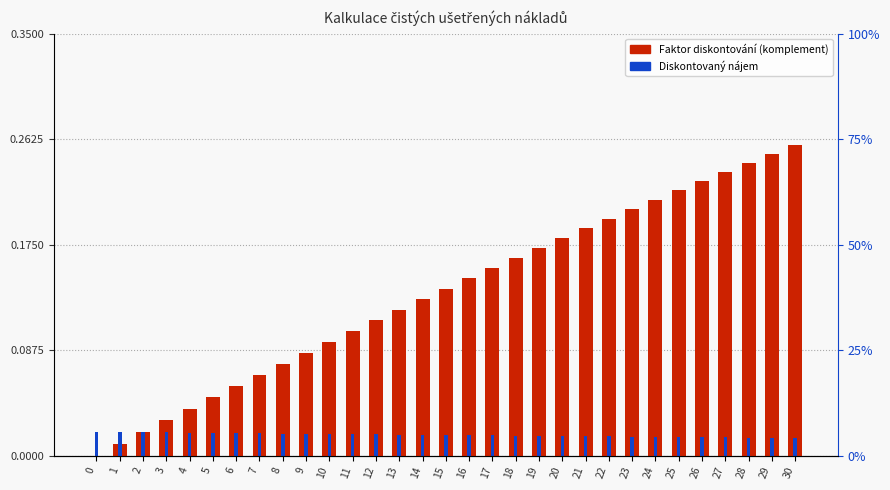

Which has a higher value, 11 or 5?

11